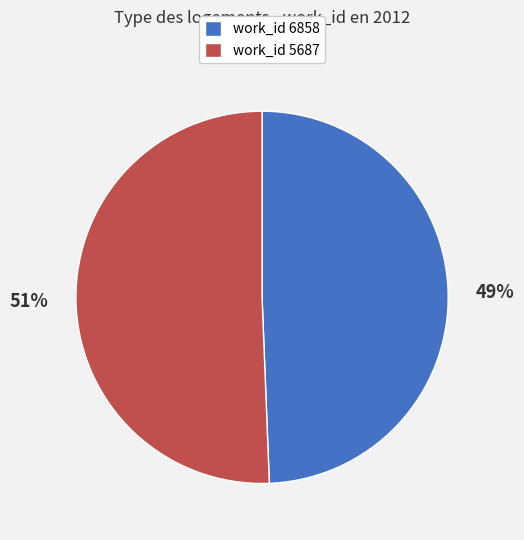

To the nearest percent, what portion does work_id 6858 represent?

49%